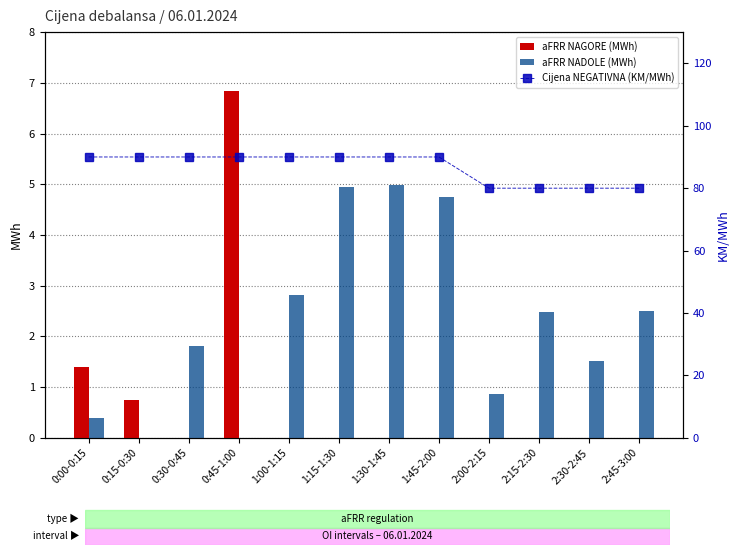

Reading left to right, list all the values displayed in this chart.

aFRR NAGORE (MWh): 0:00-0:15=1.4	0:15-0:30=0.7	0:30-0:45=0.0	0:45-1:00=6.8	1:00-1:15=0.0	1:15-1:30=0.0	1:30-1:45=0.0	1:45-2:00=0.0	2:00-2:15=0.0	2:15-2:30=0.0	2:30-2:45=0.0	2:45-3:00=0.0
aFRR NADOLE (MWh): 0:00-0:15=0.4	0:15-0:30=0.0	0:30-0:45=1.8	0:45-1:00=0.0	1:00-1:15=2.8	1:15-1:30=4.9	1:30-1:45=5.0	1:45-2:00=4.8	2:00-2:15=0.9	2:15-2:30=2.5	2:30-2:45=1.5	2:45-3:00=2.5
Cijena NEGATIVNA (KM/MWh): 0:00-0:15=90.0	0:15-0:30=90.0	0:30-0:45=90.0	0:45-1:00=90.0	1:00-1:15=90.0	1:15-1:30=90.0	1:30-1:45=90.0	1:45-2:00=90.0	2:00-2:15=80.0	2:15-2:30=80.0	2:30-2:45=80.0	2:45-3:00=80.0